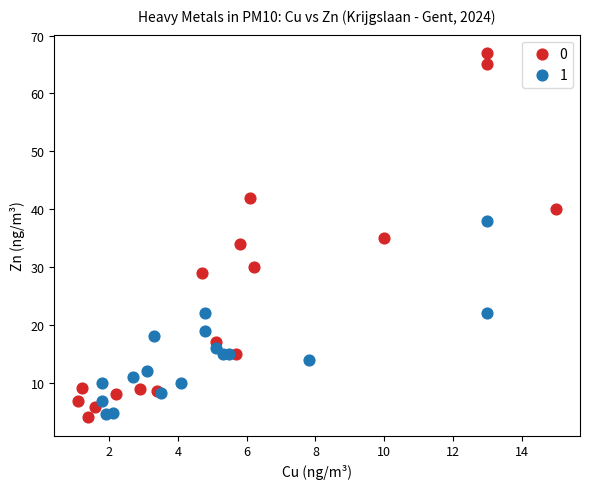

Which series reaches the minimum Y coordinate?

0